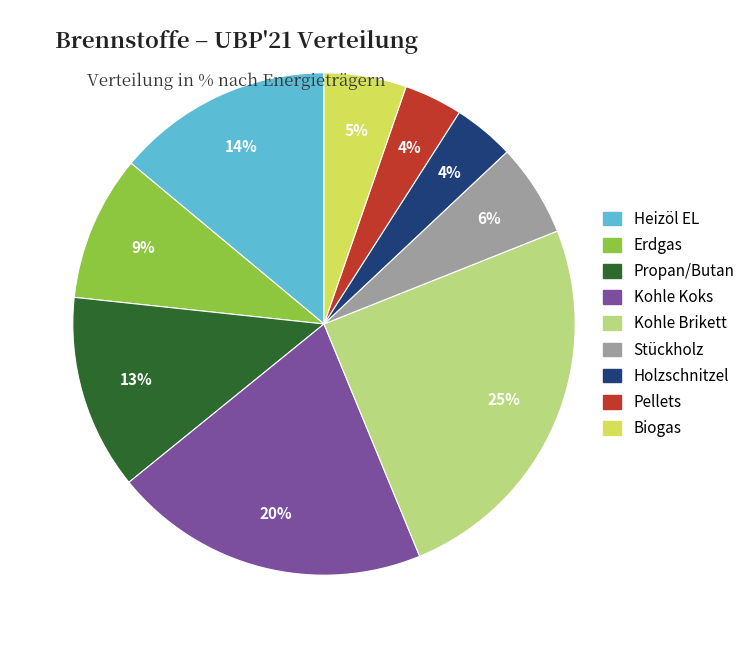

Between Heizöl EL and Pellets, which is larger?

Heizöl EL